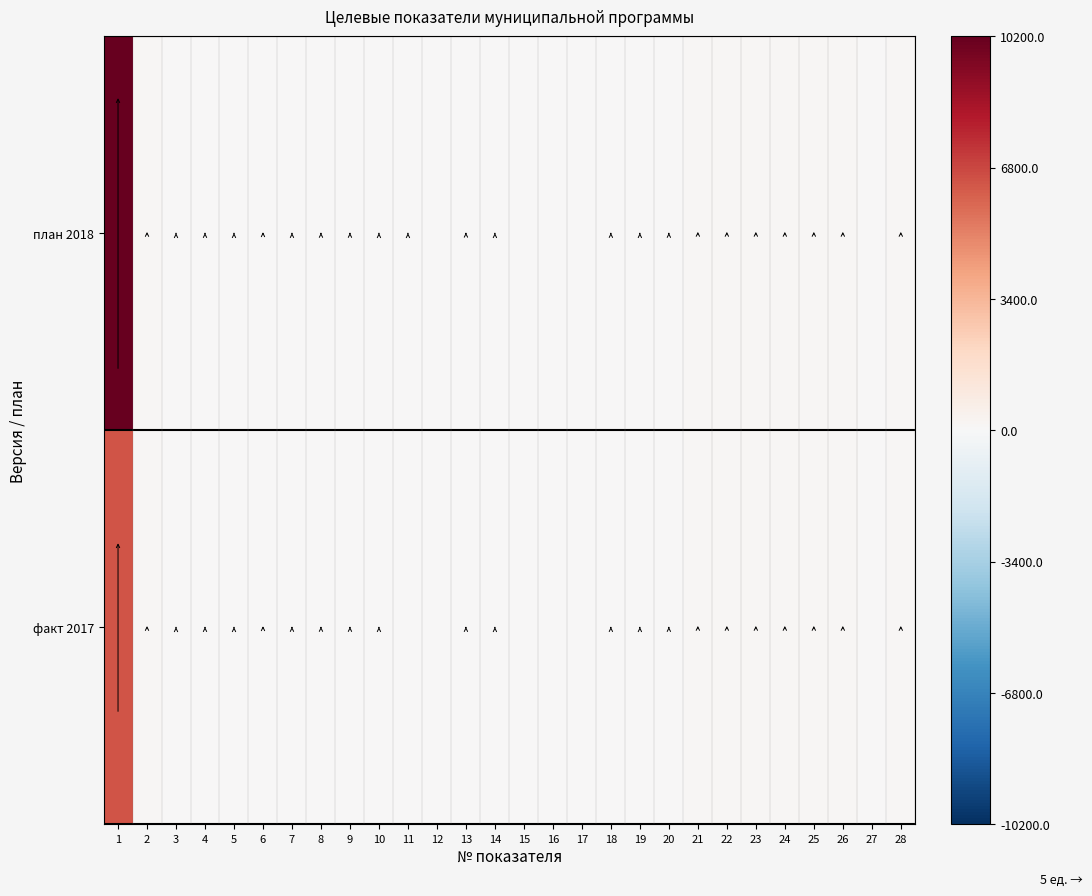

What is the total value across all series at 26?

200.0